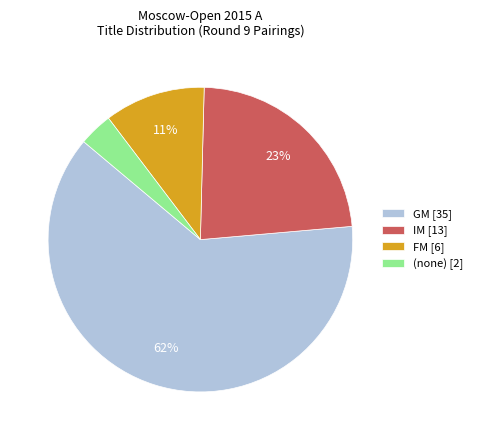

The GM [35] slice represents 53% of the pie. True or false?

False